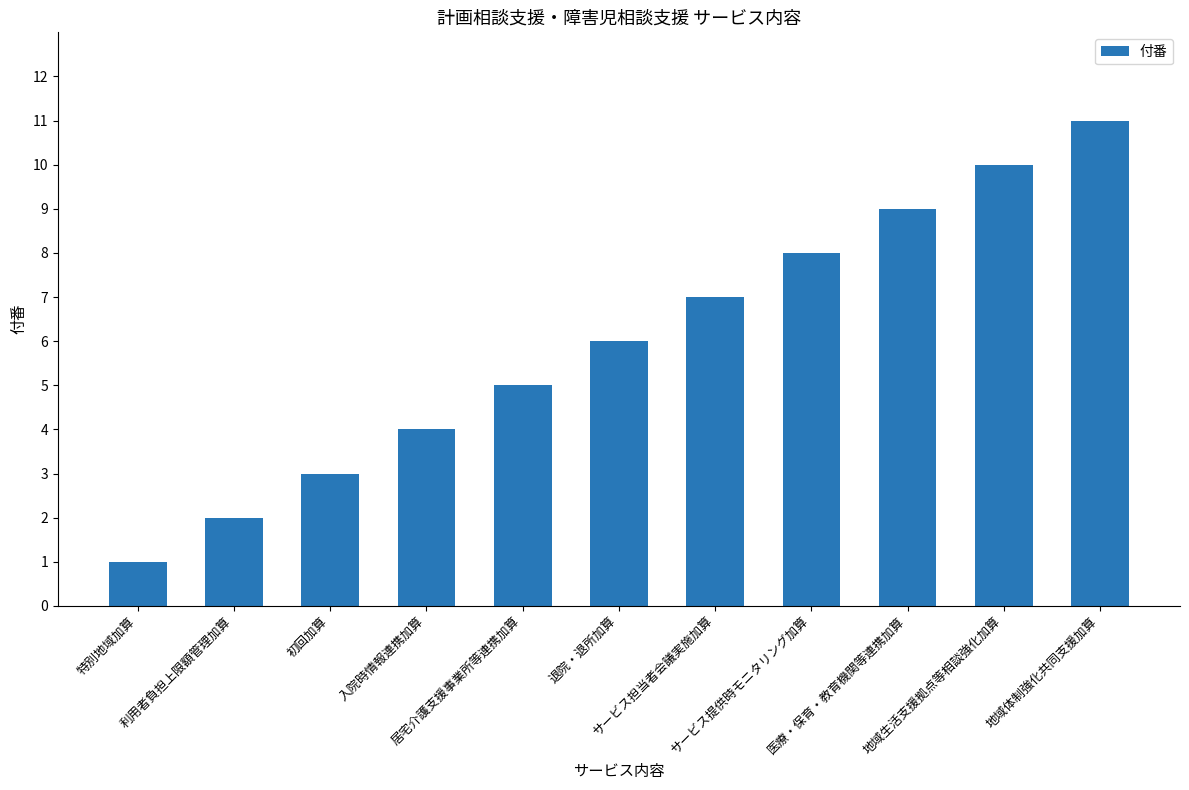

Are the bars grouped side by side (vs. stacked)?

No